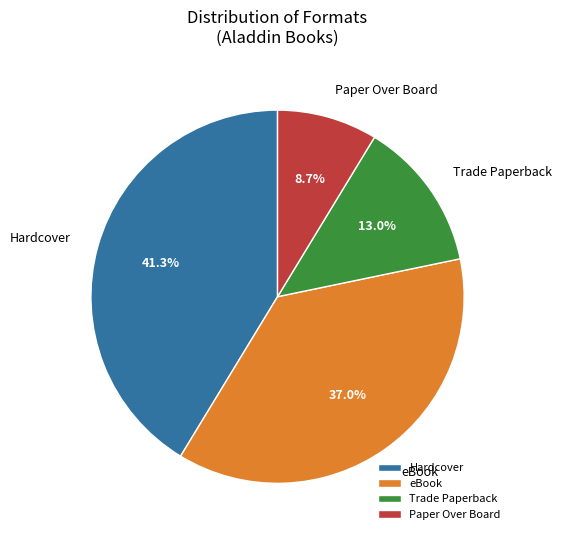

Is Trade Paperback the majority of the pie?

No